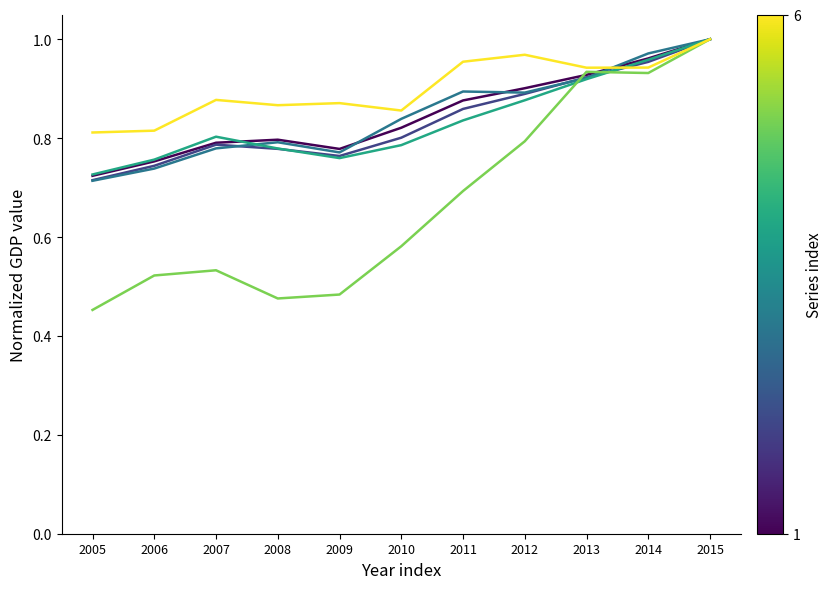

Which label corresponds to the smallest value in the chart?

2005